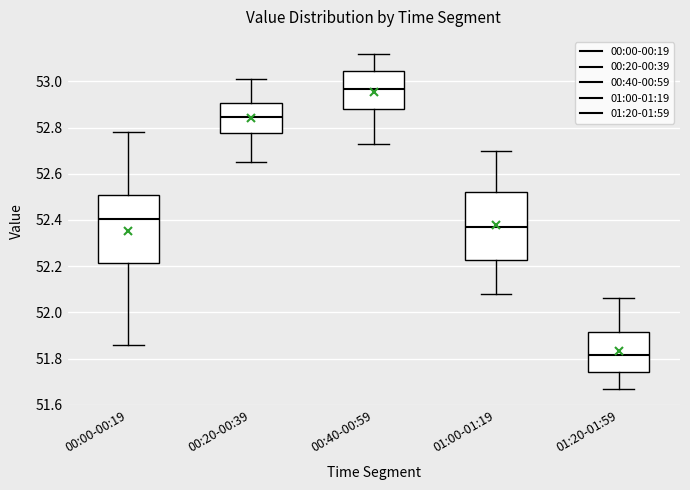

Where does the lower whisker of the box for 00:20-00:39 end on the y-axis? The values are not printed on the chart, so give them approximately, as read against the axis.

52.66